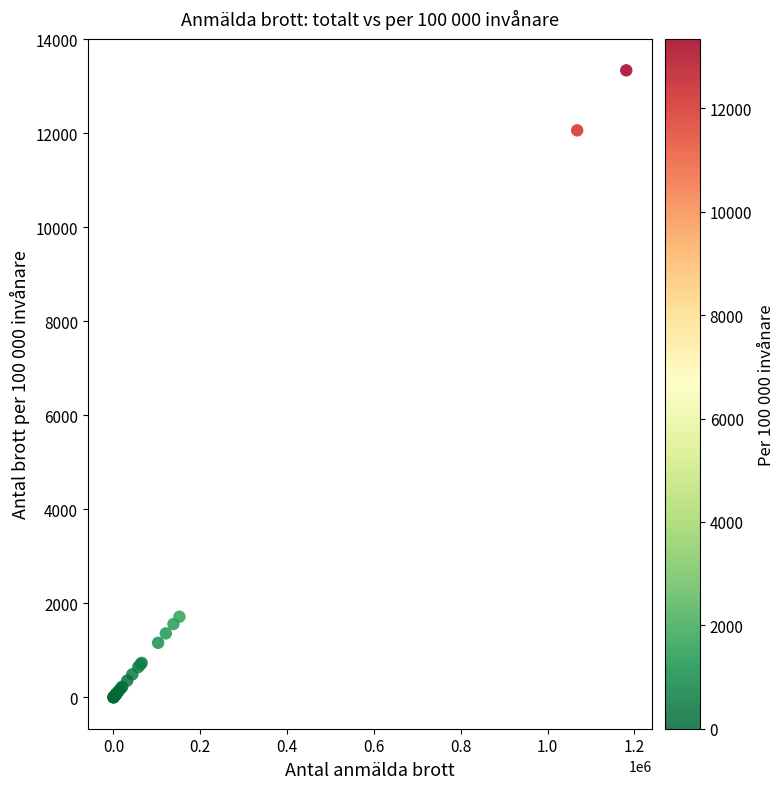

What Y value in the scatter plot is closest to 6672?

1716